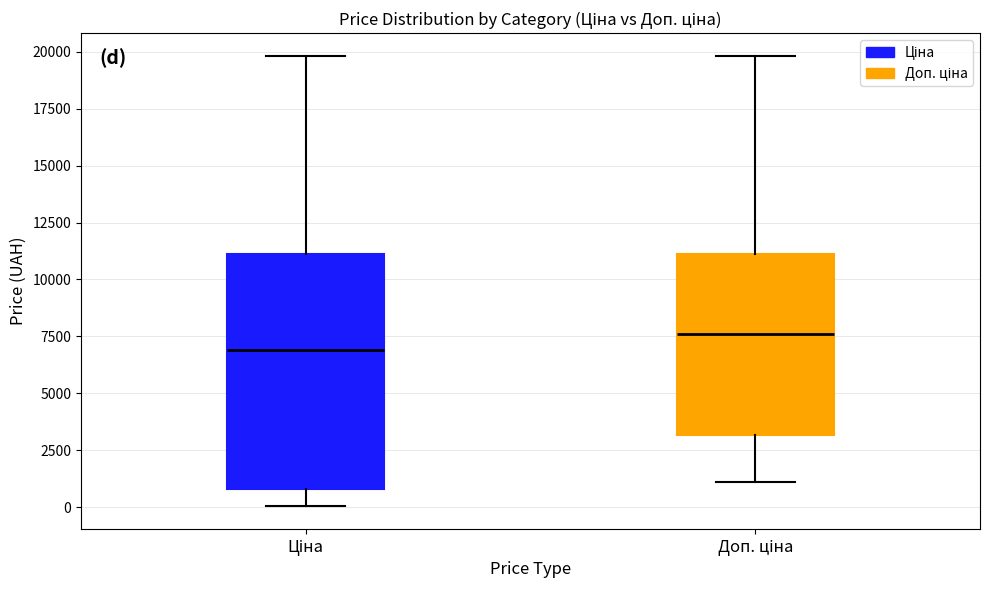

Reading left to right, read every box against the y-axis: the position of its median line, the range the box covers, and the ends of its whiskers. The values are not printed on the chart, so give them approximately, as read against the axis.

Ціна: median 7000, box 1000 to 11000, whiskers 0 to 20000
Доп. ціна: median 7500, box 3000 to 11000, whiskers 1000 to 20000